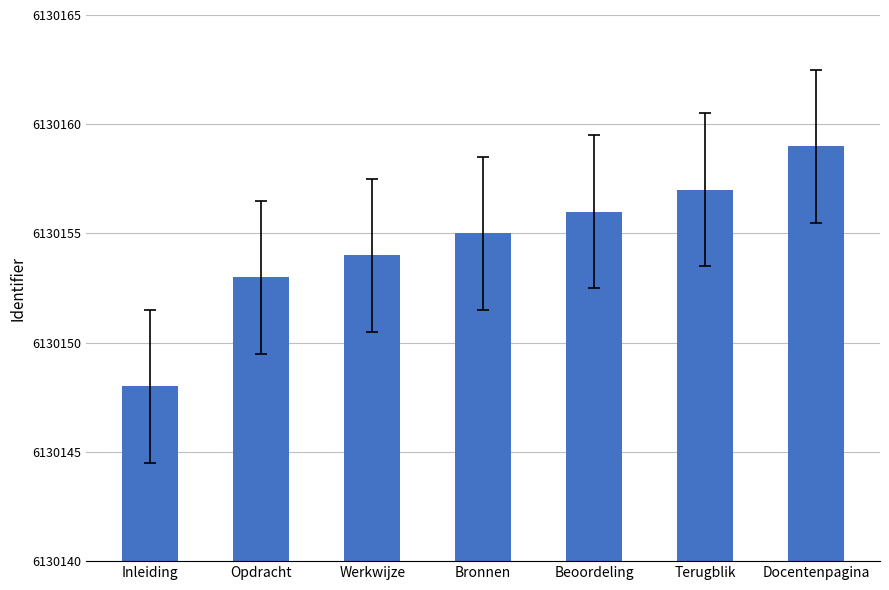

What value does the data have at Opdracht, to the nearest 5?

6130155